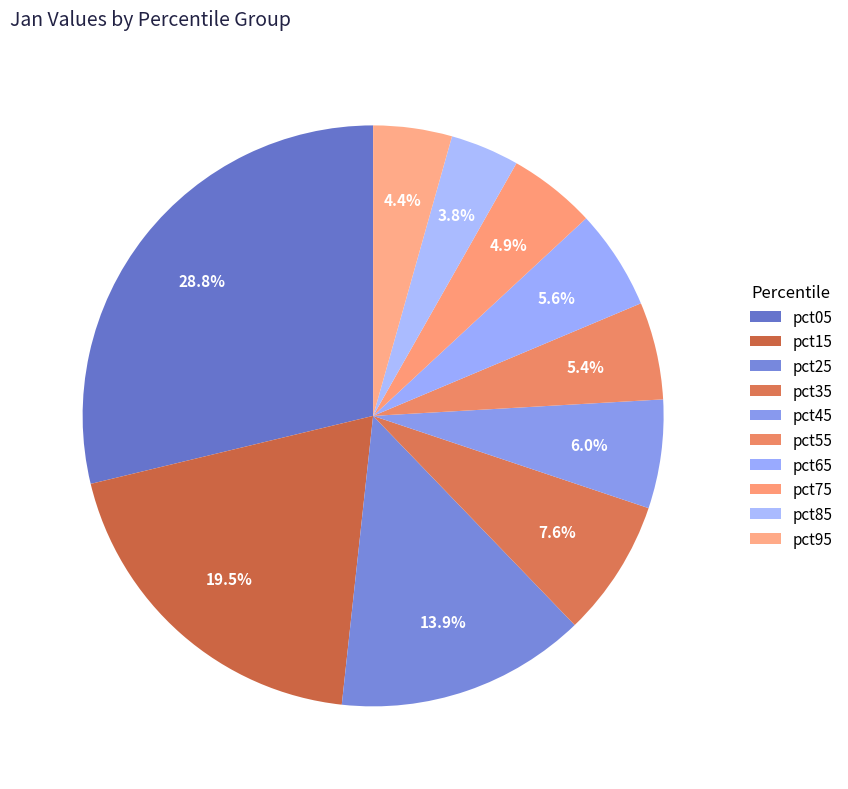

The pct65 slice represents 20% of the pie. True or false?

False